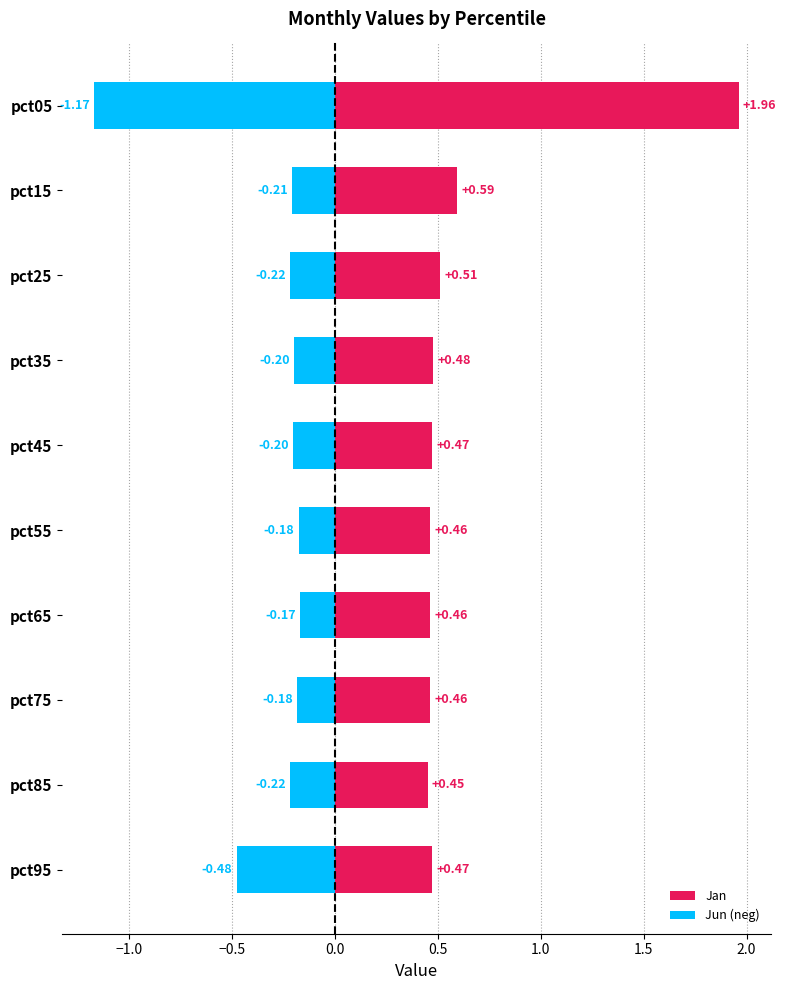

Are the bars horizontal?

Yes